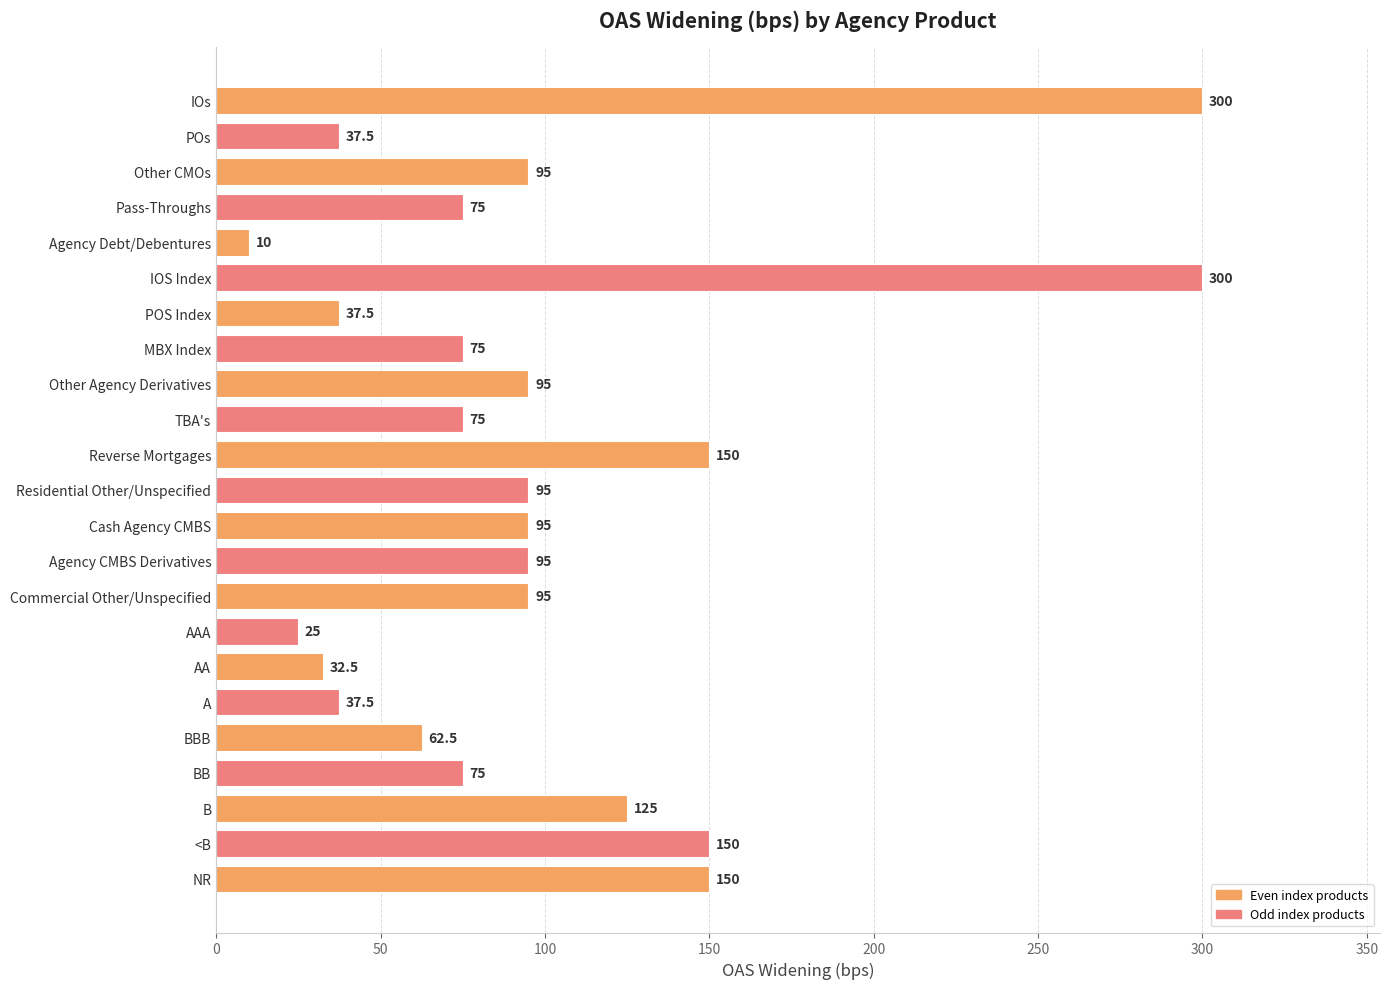

Reading top to bottom, what are all the values shown in this chart?

IOs=300.0	POs=37.5	Other CMOs=95.0	Pass-Throughs=75.0	Agency Debt/Debentures=10.0	IOS Index=300.0	POS Index=37.5	MBX Index=75.0	Other Agency Derivatives=95.0	TBA's=75.0	Reverse Mortgages=150.0	Residential Other/Unspecified=95.0	Cash Agency CMBS=95.0	Agency CMBS Derivatives=95.0	Commercial Other/Unspecified=95.0	AAA=25.0	AA=32.5	A=37.5	BBB=62.5	BB=75.0	B=125.0	<B=150.0	NR=150.0